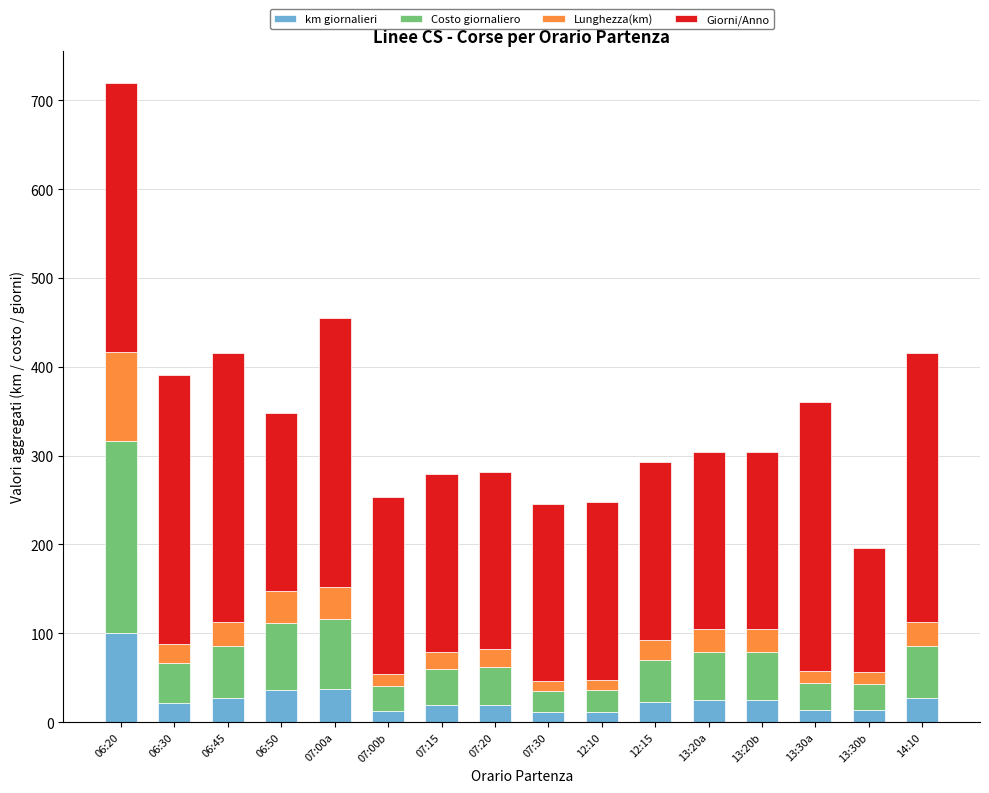

What is the total value across all series at 13:20b?

304.6